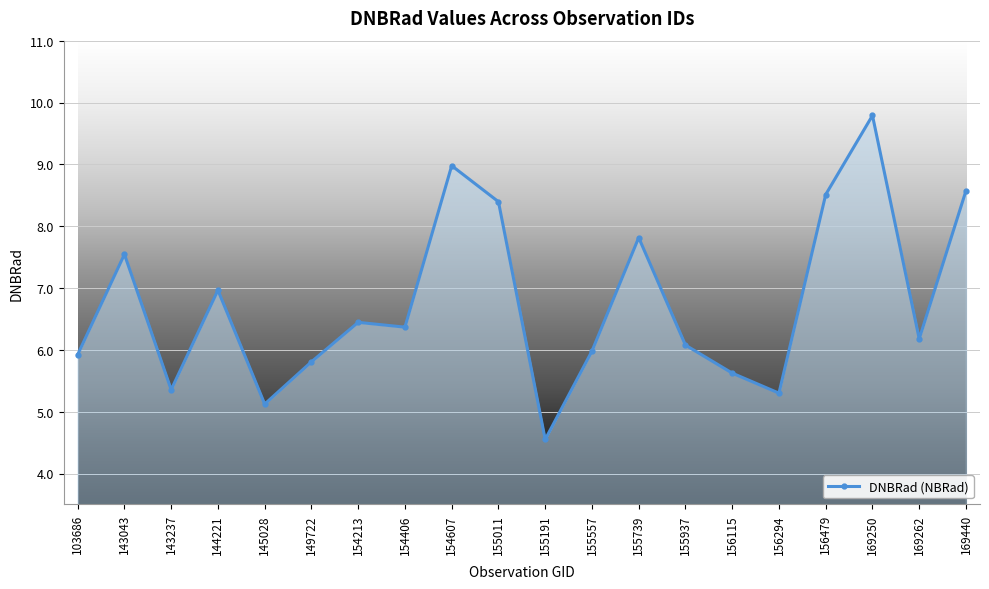

Does the chart have visible grid lines?

Yes